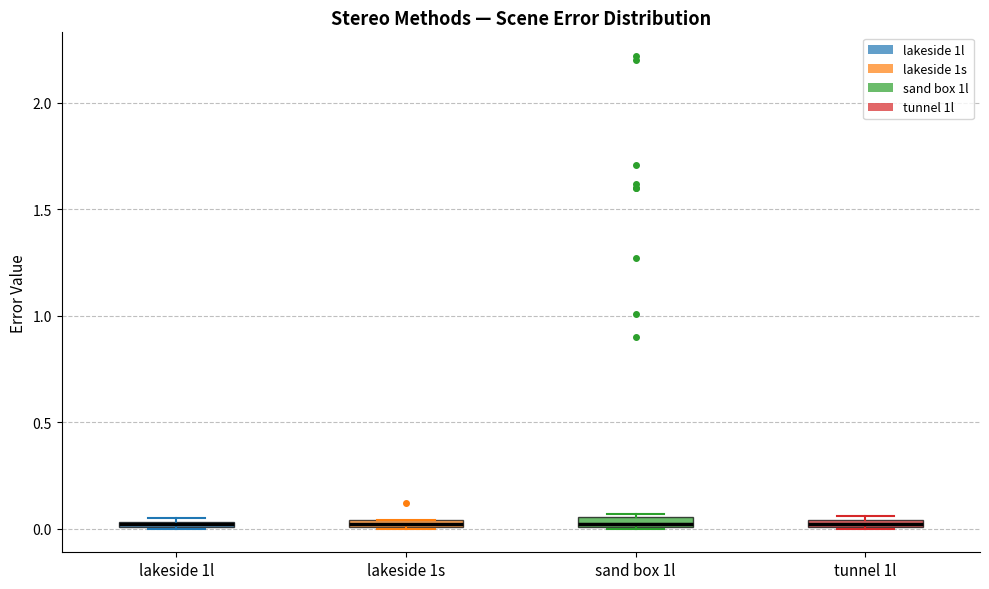

Where is the lower edge of the box for lakeside 1s on the y-axis? The values are not printed on the chart, so give them approximately, as read against the axis.

0.00